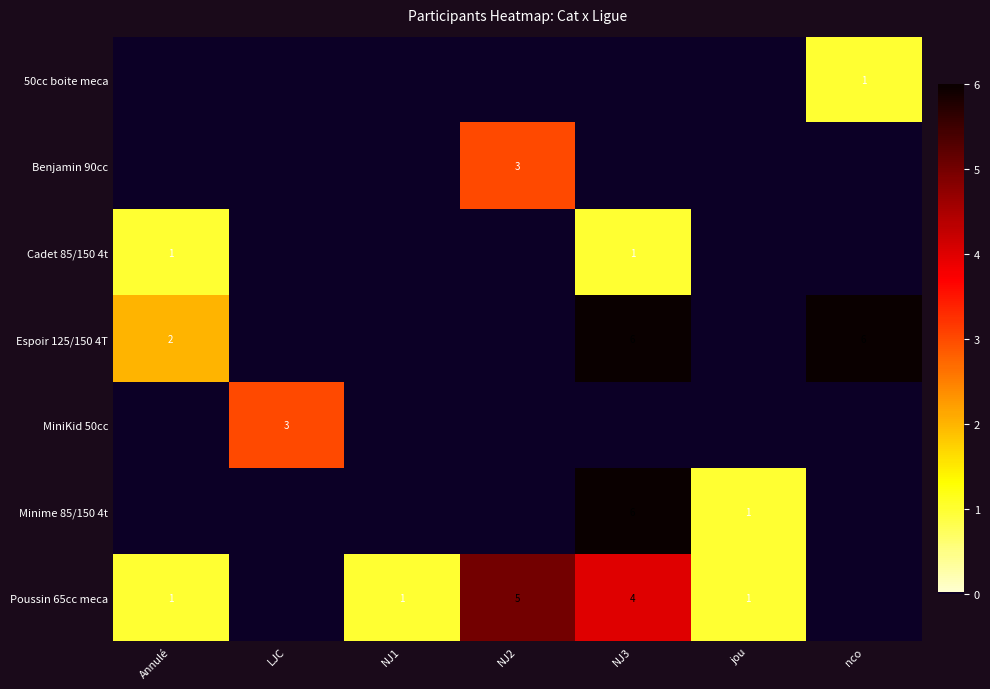

What is the maximum value for row_4?

3